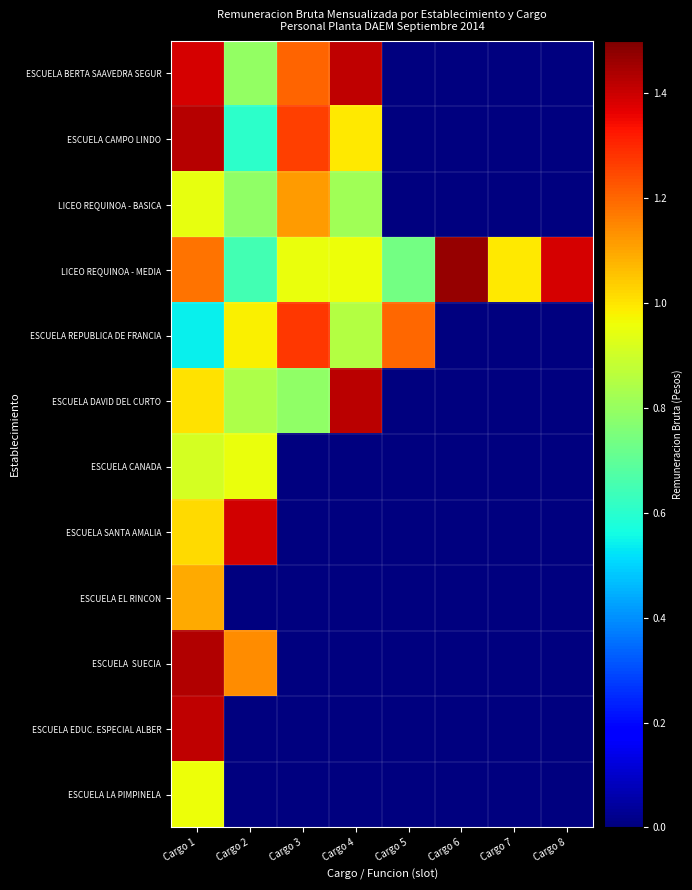

At which category does the chart reach its peak across all series?

Cargo 6